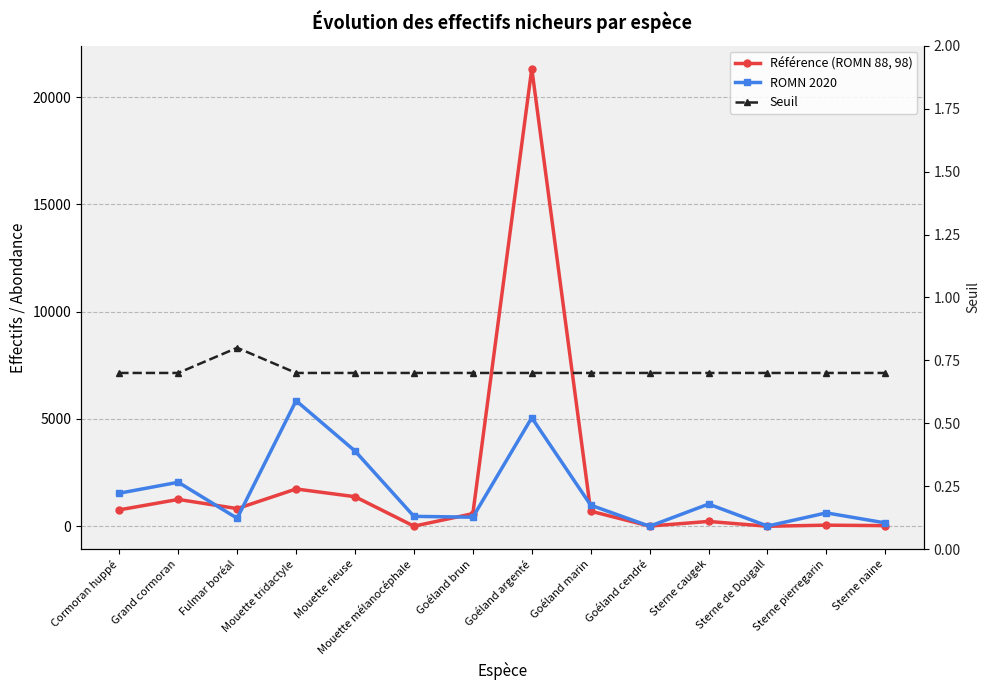

Between Mouette rieuse and Sterne naine, which series saw the biggest shift?

ROMN 2020